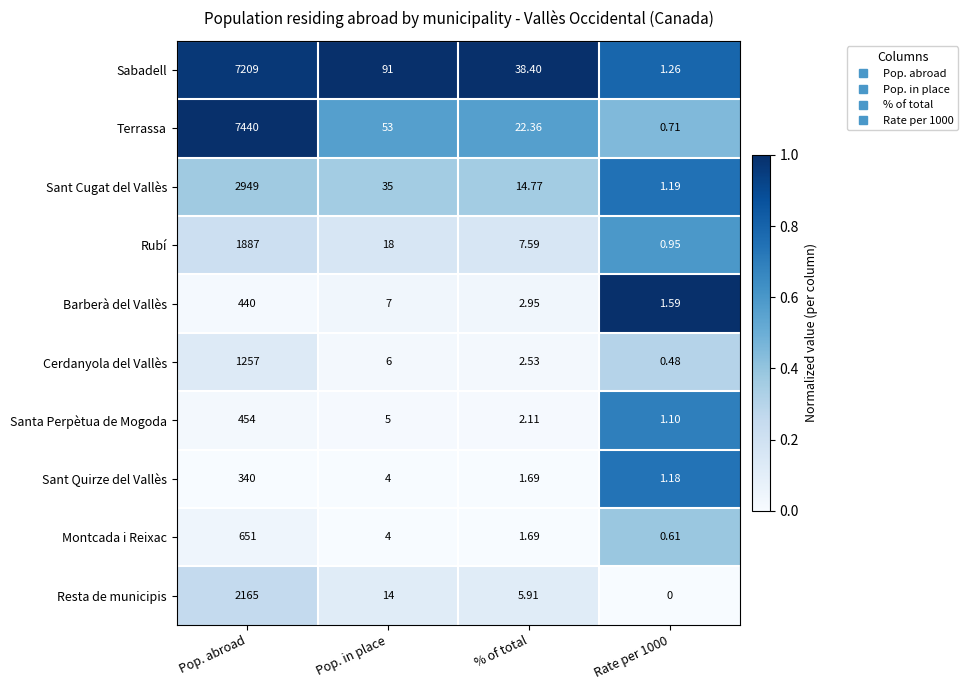

Rank the series at Rate per 1000 from lowest to highest value.

Resta de municipis, Cerdanyola del Vallès, Montcada i Reixac, Terrassa, Rubí, Santa Perpètua de Mogoda, Sant Quirze del Vallès, Sant Cugat del Vallès, Sabadell, Barberà del Vallès